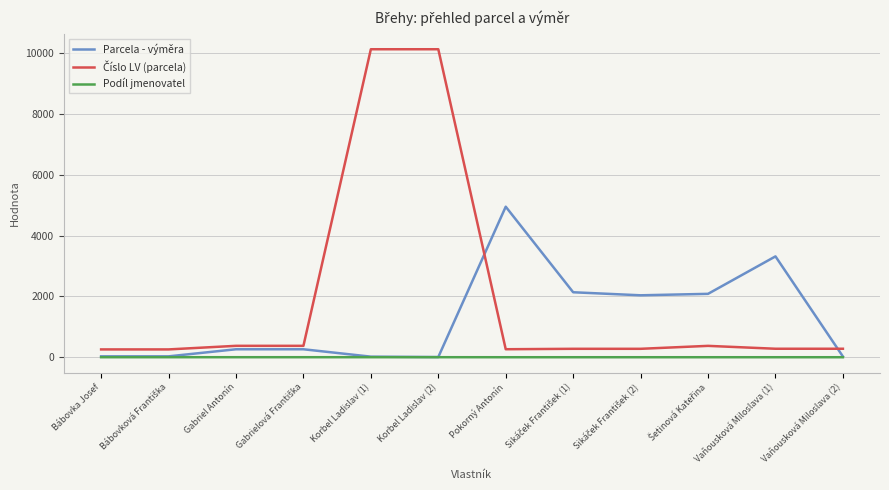

What is the maximum value shown in the chart?

10131